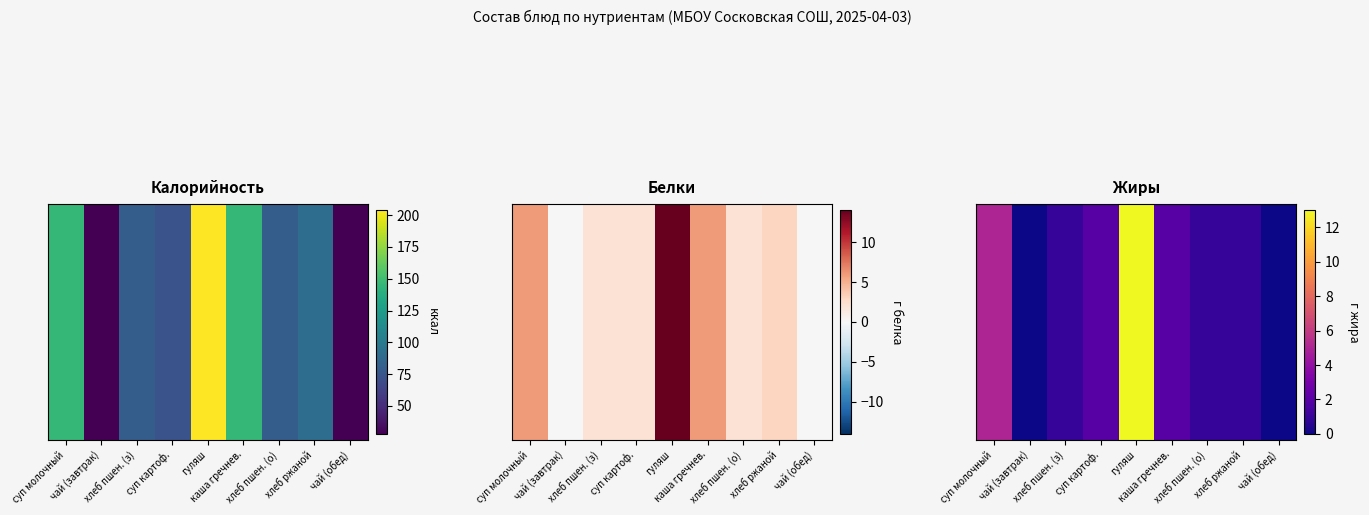

The chart shows a value of 9 at чай (завтрак). True or false?

False